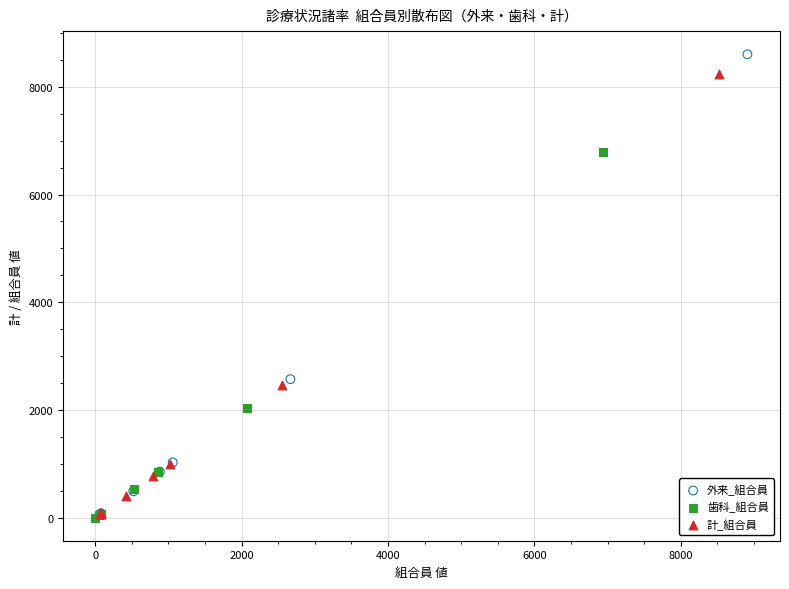

Which series has the widest spread of Y values?

外来_組合員